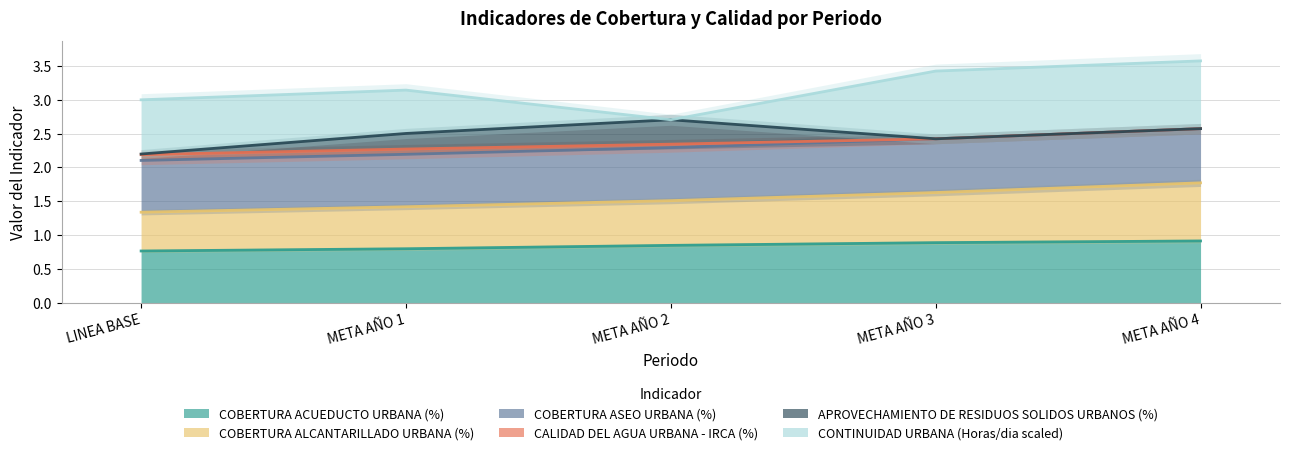

What position from the left is LINEA BASE?

1